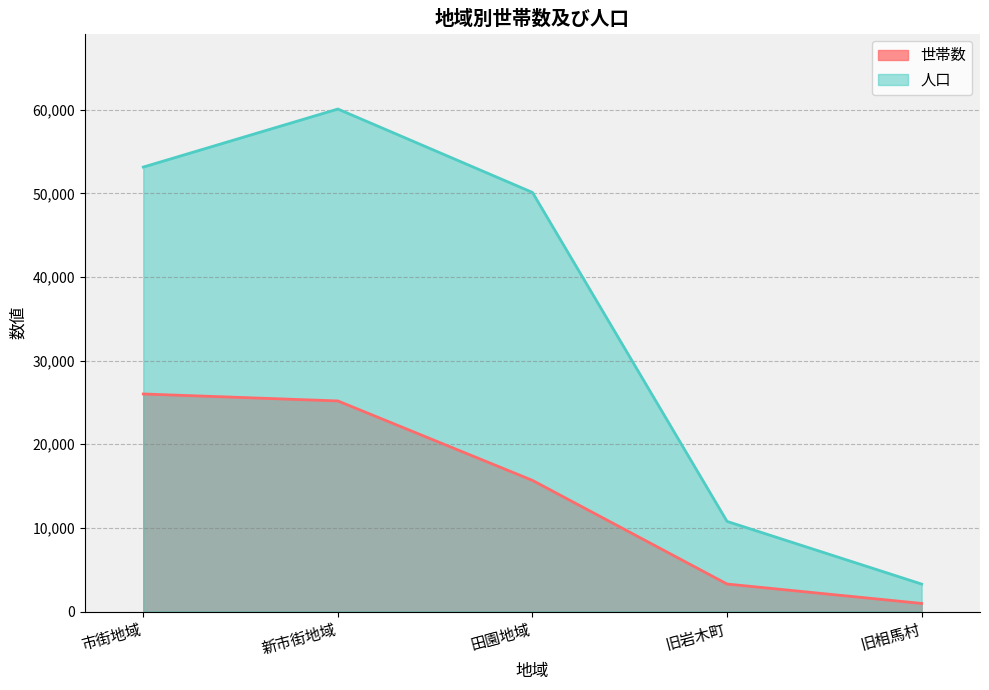

What is the value of the 人口 point at the 3rd from the left?

50112